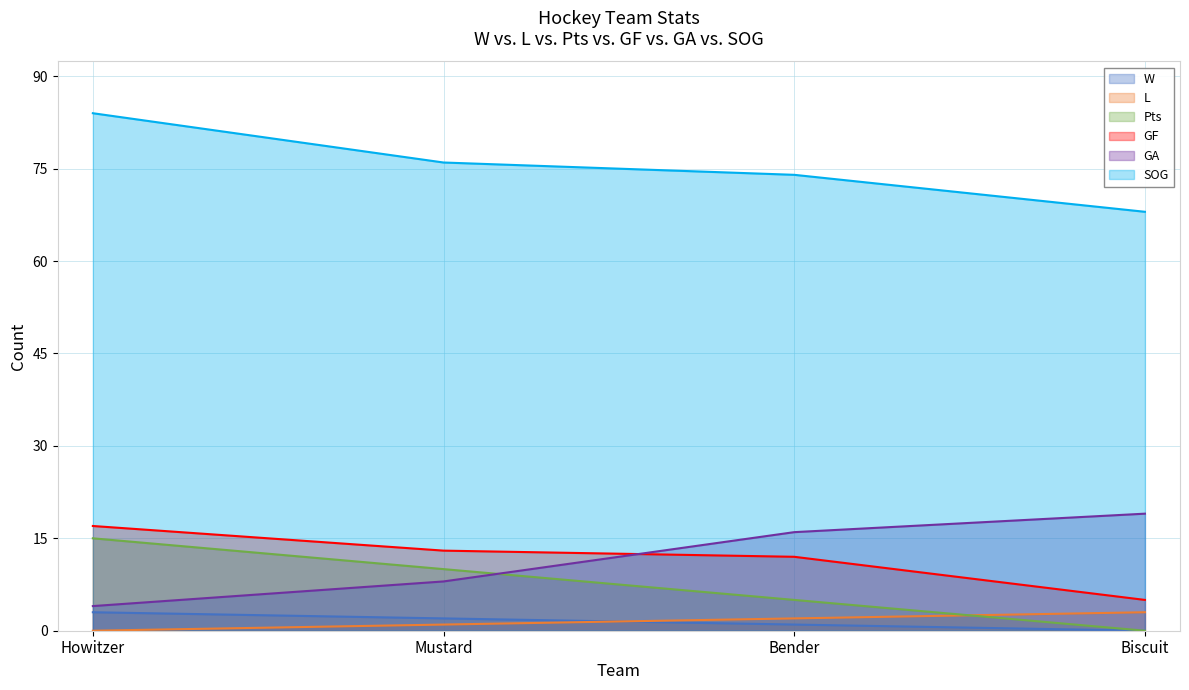

What value does the W series have at Bender?

1